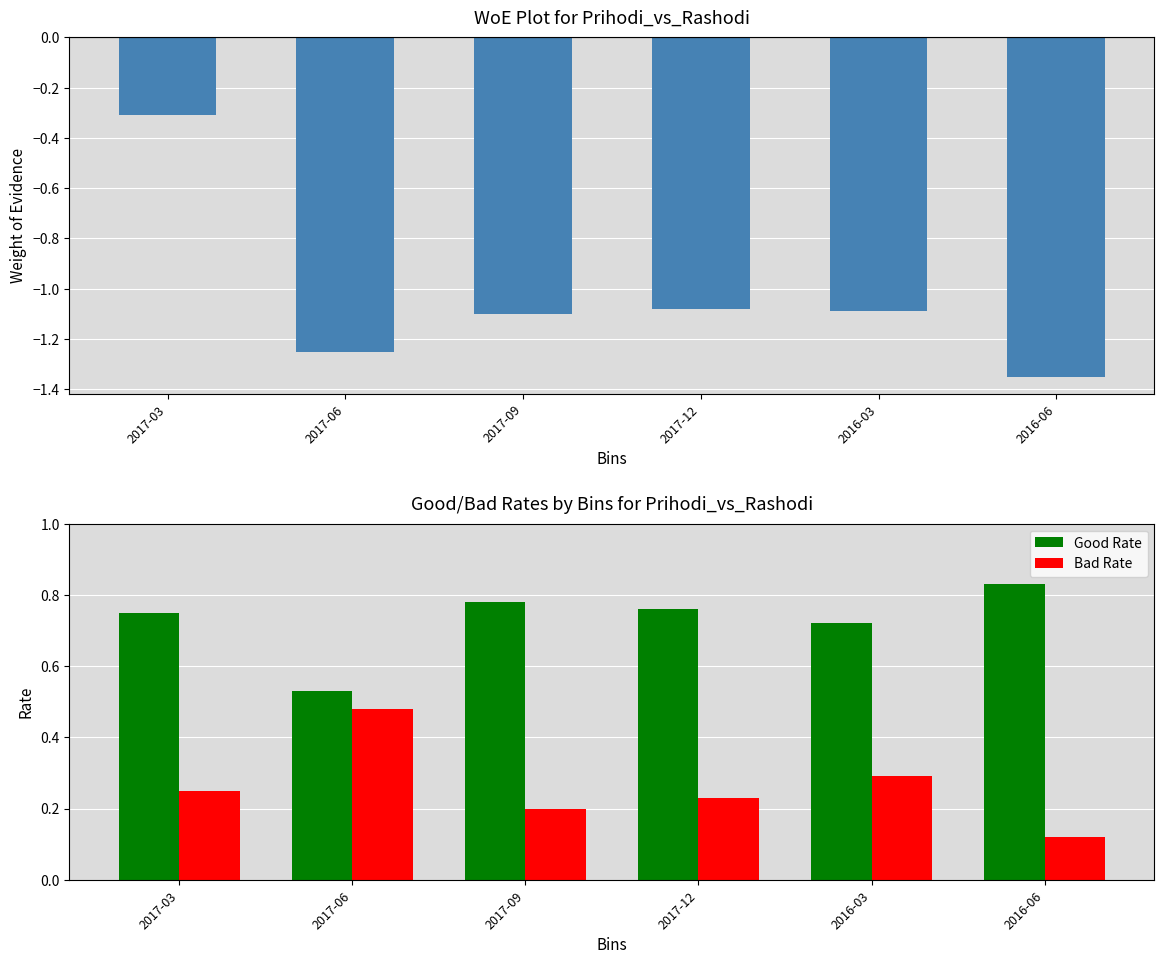

List the series in order of their overall mean, highest first.

Good Rate, Bad Rate, WoE